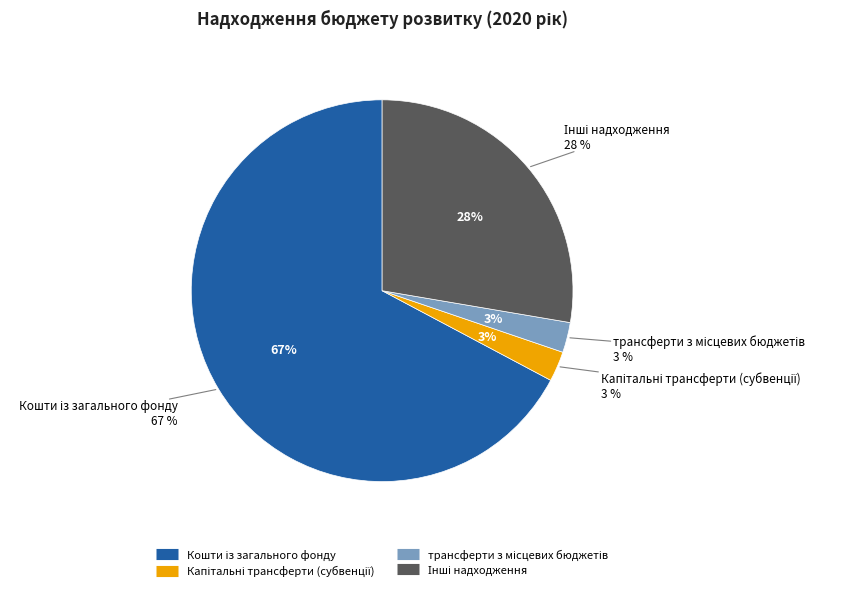

Is there a majority slice in this chart?

Yes